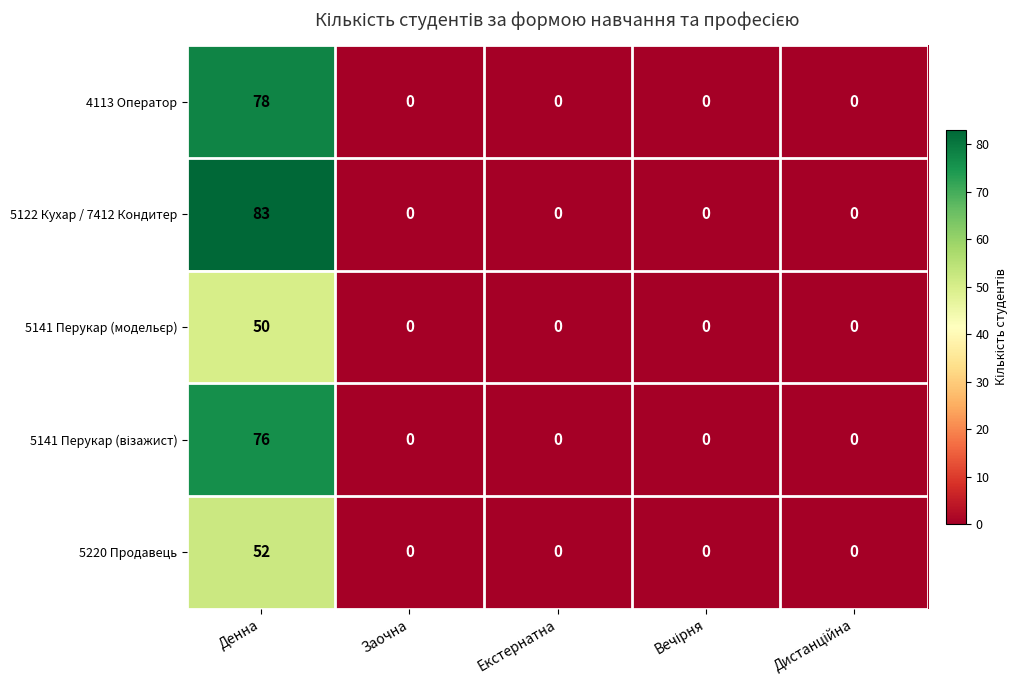

What is the greatest value displayed?

83